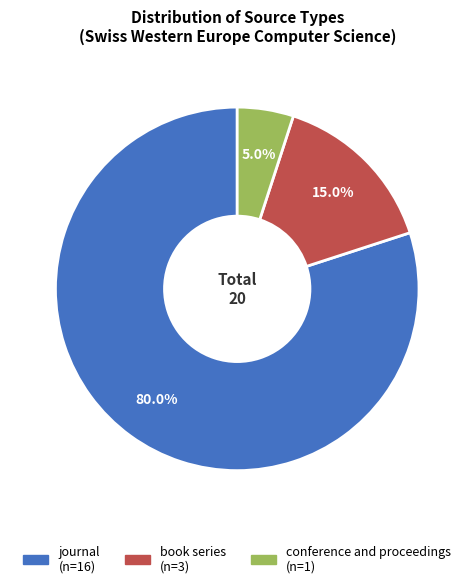

Does conference and proceedings represent more than half of the total?

No